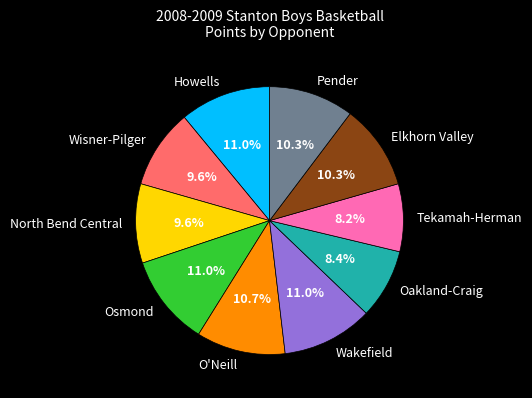

Approximately how many times larger is the value at Pender compared to Tekamah-Herman?

1.3